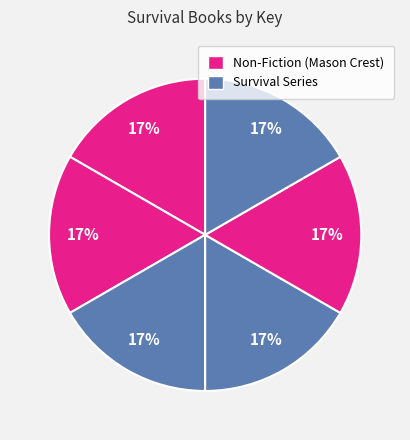

How many segments does this pie chart have?

6